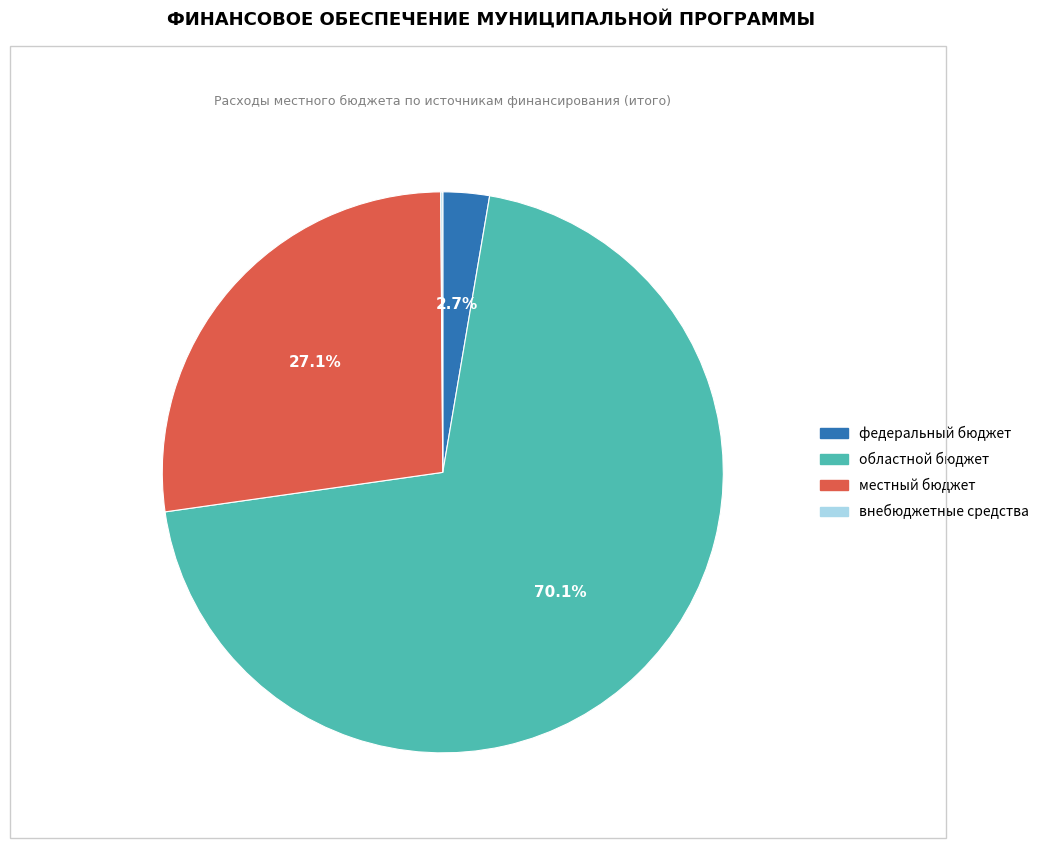

Combined, what portion of the pie is местный бюджет and федеральный бюджет?

29.8%